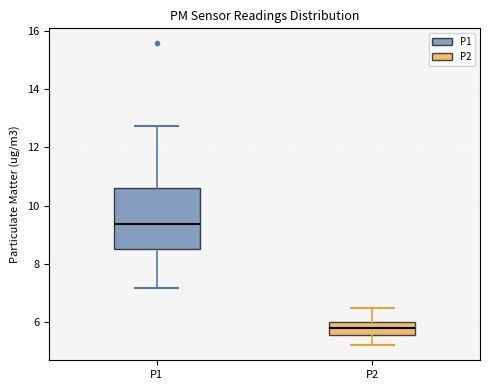

Which box is the tallest, from its lower edge to its upper edge?

P1